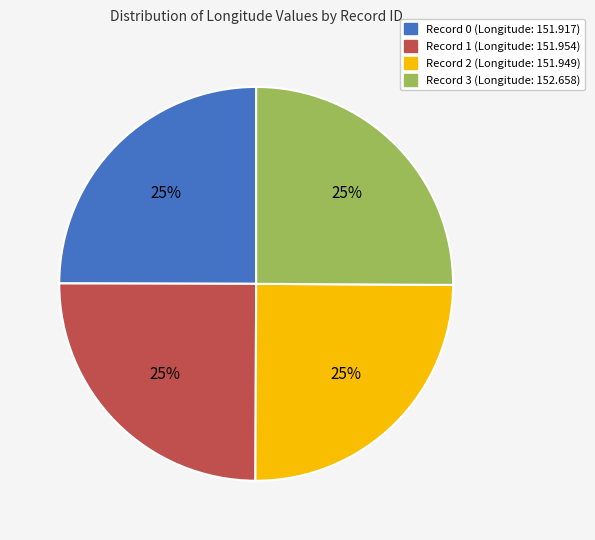

To the nearest percent, what is the average slice percentage?

25%